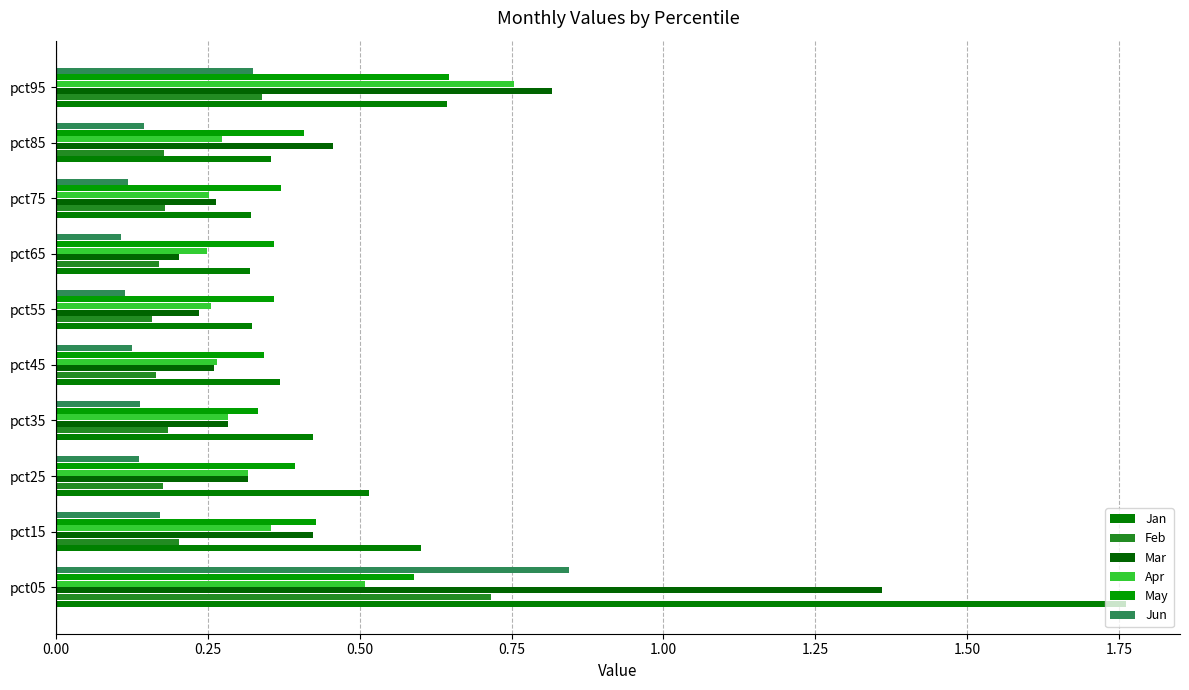

Reading left to right, extract all data points from this chart.

Jan: 1.8	0.6	0.5	0.4	0.4	0.3	0.3	0.3	0.4	0.6
Feb: 0.7	0.2	0.2	0.2	0.2	0.2	0.2	0.2	0.2	0.3
Mar: 1.4	0.4	0.3	0.3	0.3	0.2	0.2	0.3	0.5	0.8
Apr: 0.5	0.4	0.3	0.3	0.3	0.3	0.2	0.3	0.3	0.8
May: 0.6	0.4	0.4	0.3	0.3	0.4	0.4	0.4	0.4	0.6
Jun: 0.8	0.2	0.1	0.1	0.1	0.1	0.1	0.1	0.1	0.3